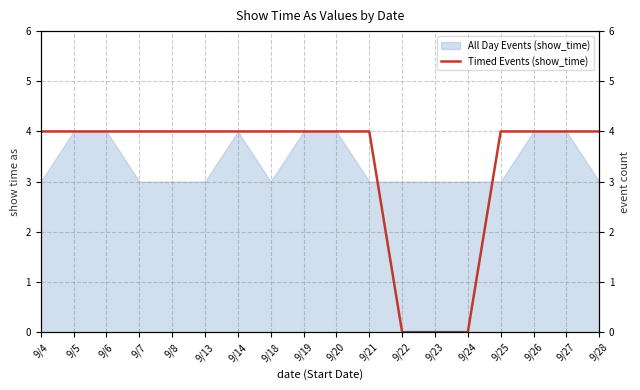

The value at 9/13 is 4. True or false?

True